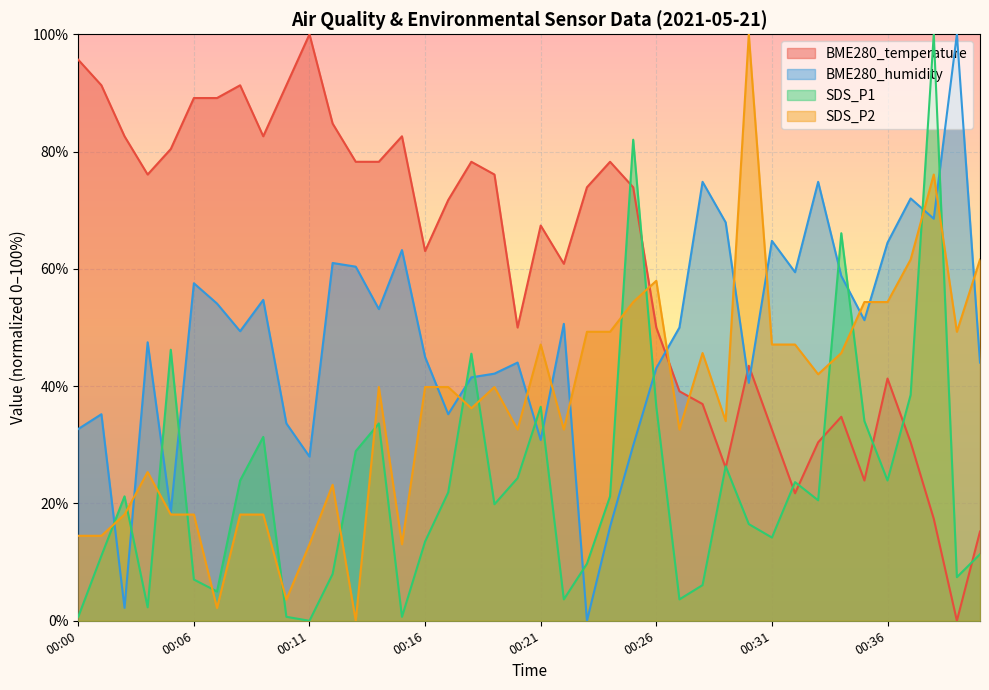

Which series changed the most between 00:07 and 00:10?

BME280_humidity